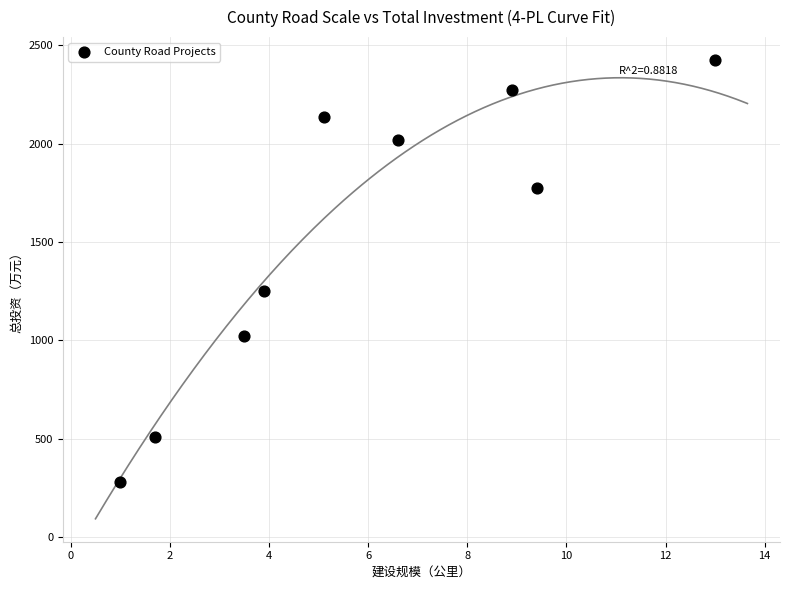

What Y value in the scatter plot is closest to 1352?

1252